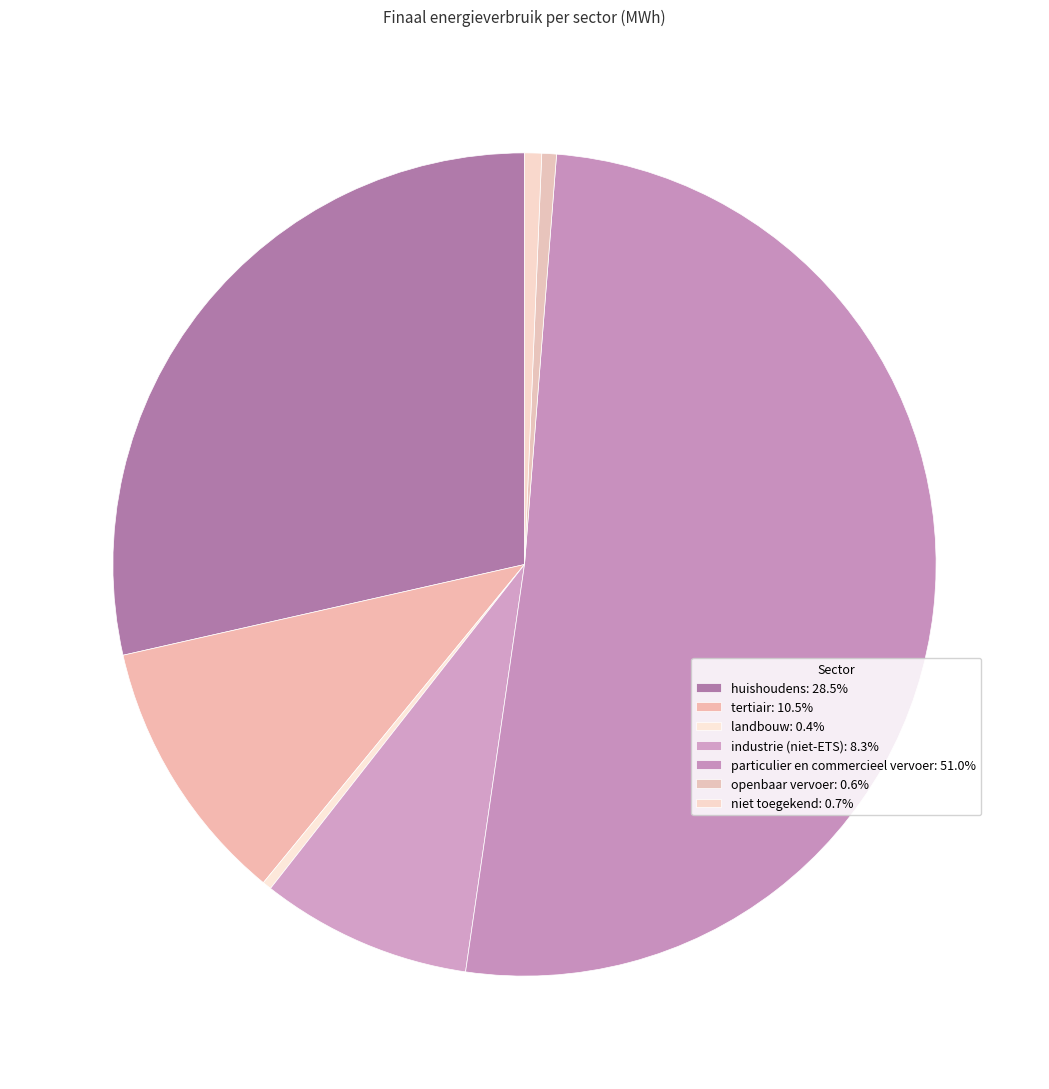

Between tertiair and industrie (niet-ETS), which is larger?

tertiair